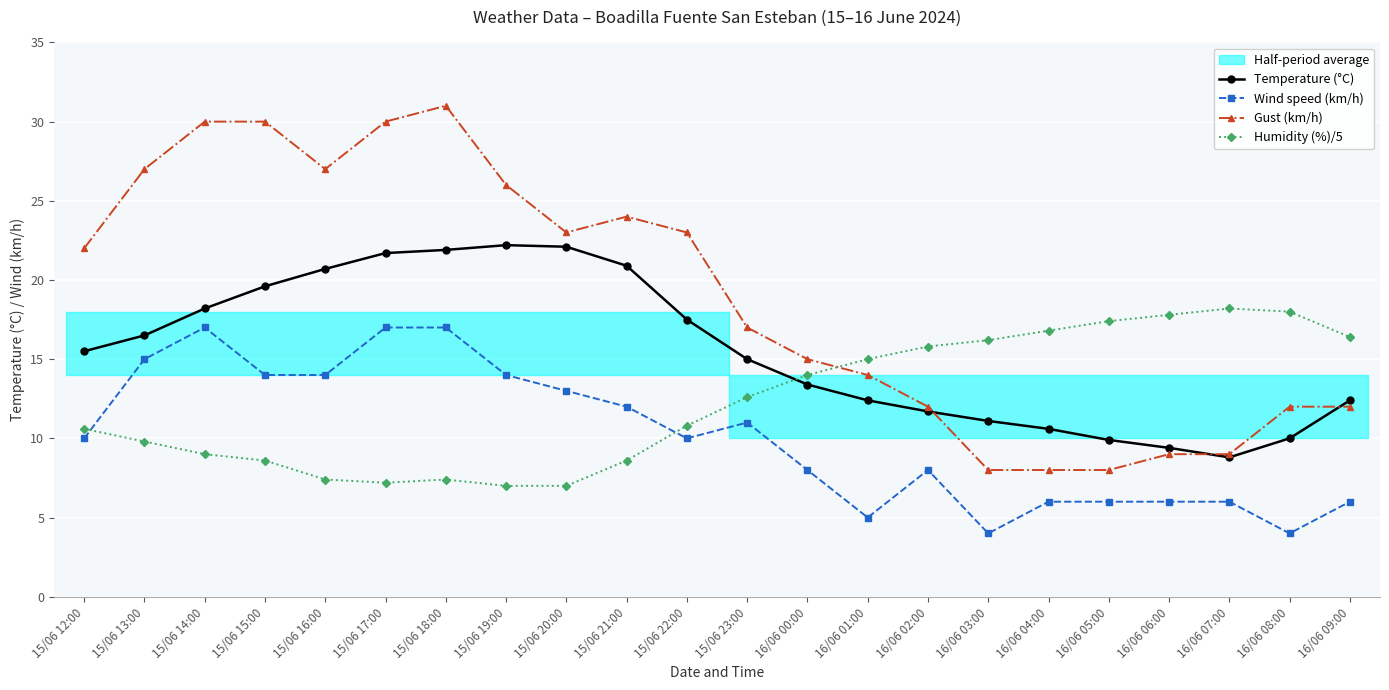

At how many categories does at least one series exceed 8?

22